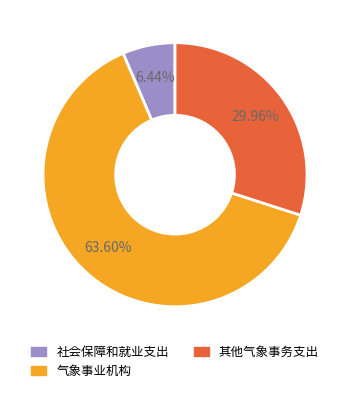

Rank the categories by value from lowest to highest.

社会保障和就业支出, 其他气象事务支出, 气象事业机构